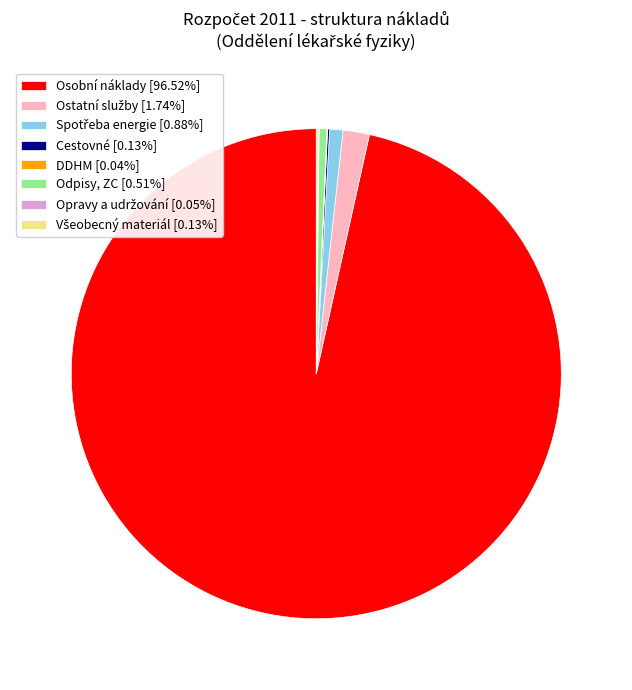

Is there any slice that represents more than half of the pie?

Yes